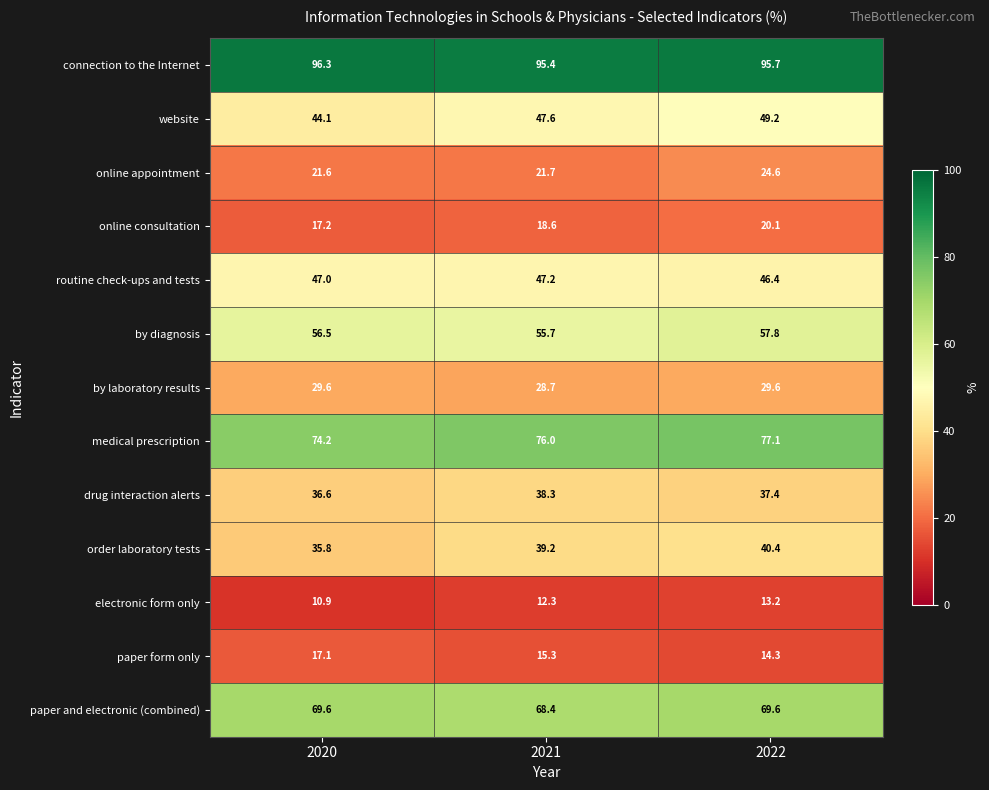

The by laboratory results series shows 29.6 at 2022. True or false?

True